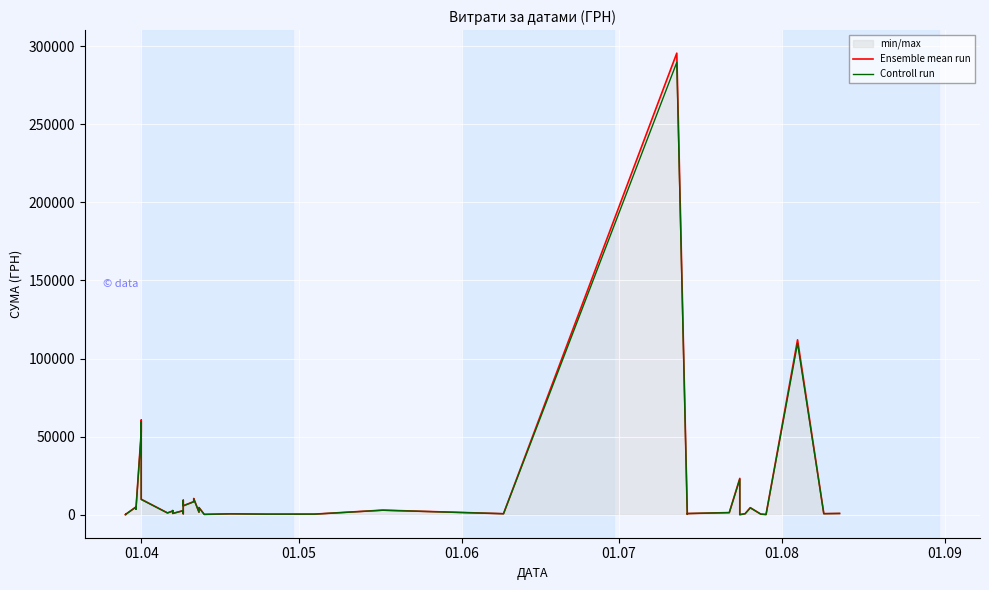

Reading left to right, list all the values displayed in this chart.

Ensemble mean run: 97.8	100.0	97.8	4960.2	3635.4	3855.6	53028.9	60564.6	9898.4	1111.6	2354.0	2607.0	774.4	2600.0	633.1	9235.2	5720.2	8360.4	10355.9	1592.4	4573.8	173.9	527.8	323.2	339.4	2886.0	600.0	295638.6	200.8	708.4	1321.3	23228.0	11.2	574.6	4460.0	331.6	97.8	111990.4	633.1	775.0
Controll run: 95.9	98.0	95.9	4861.0	3562.7	3778.5	51968.3	59353.3	9700.5	1089.4	2306.9	2554.9	758.9	2548.0	620.5	9050.5	5605.8	8193.2	10148.8	1560.5	4482.3	170.4	517.3	316.7	332.6	2828.3	588.0	289725.8	196.8	694.2	1294.9	22763.4	11.0	563.1	4370.8	325.0	95.9	109750.6	620.5	759.5